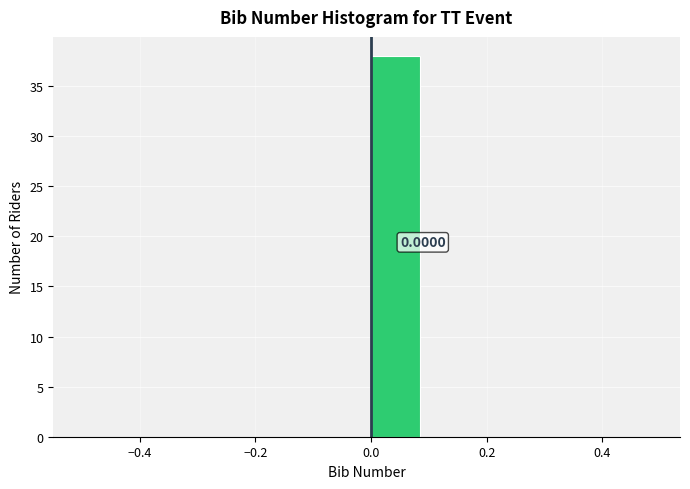

Which range on the x-axis has the tallest bar?

0.0 to 0.1